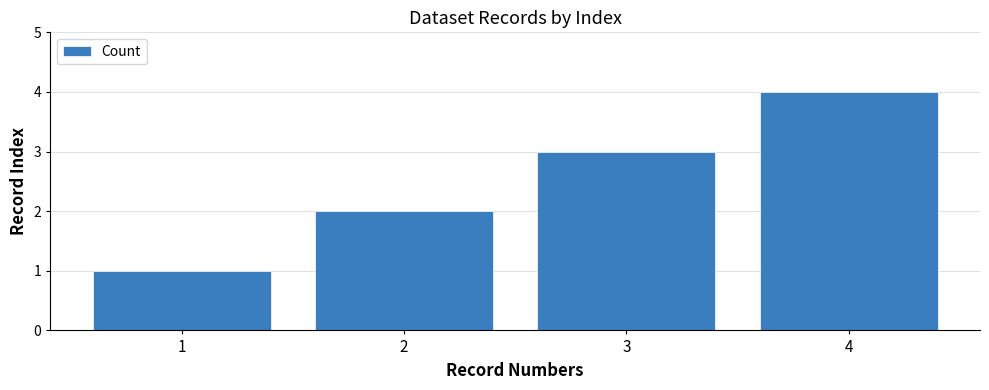

What is the sum of all values?

10